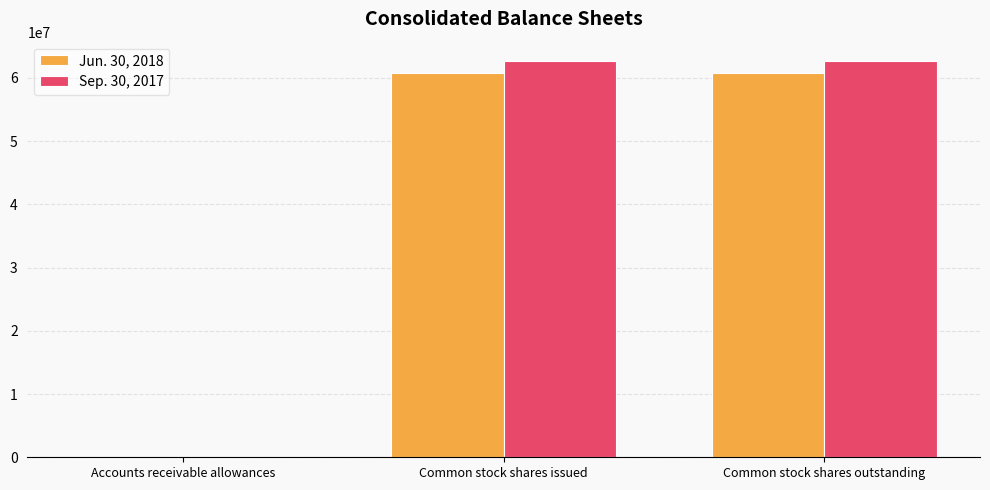

How many groups of bars are there?

3